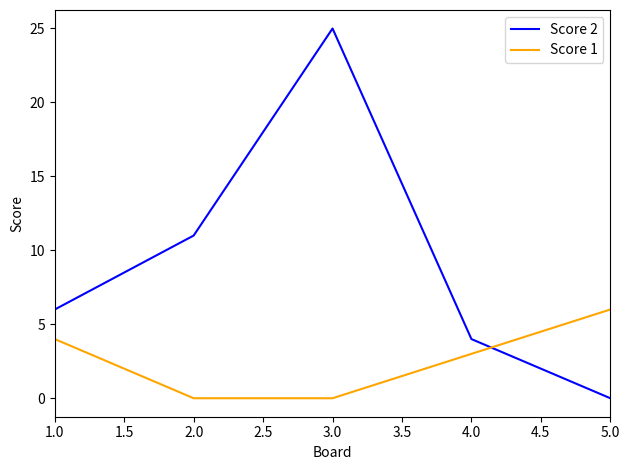

Reading right to left, extract all data points from this chart.

Score 2: 0	4	25	11	6
Score 1: 6	3	0	0	4